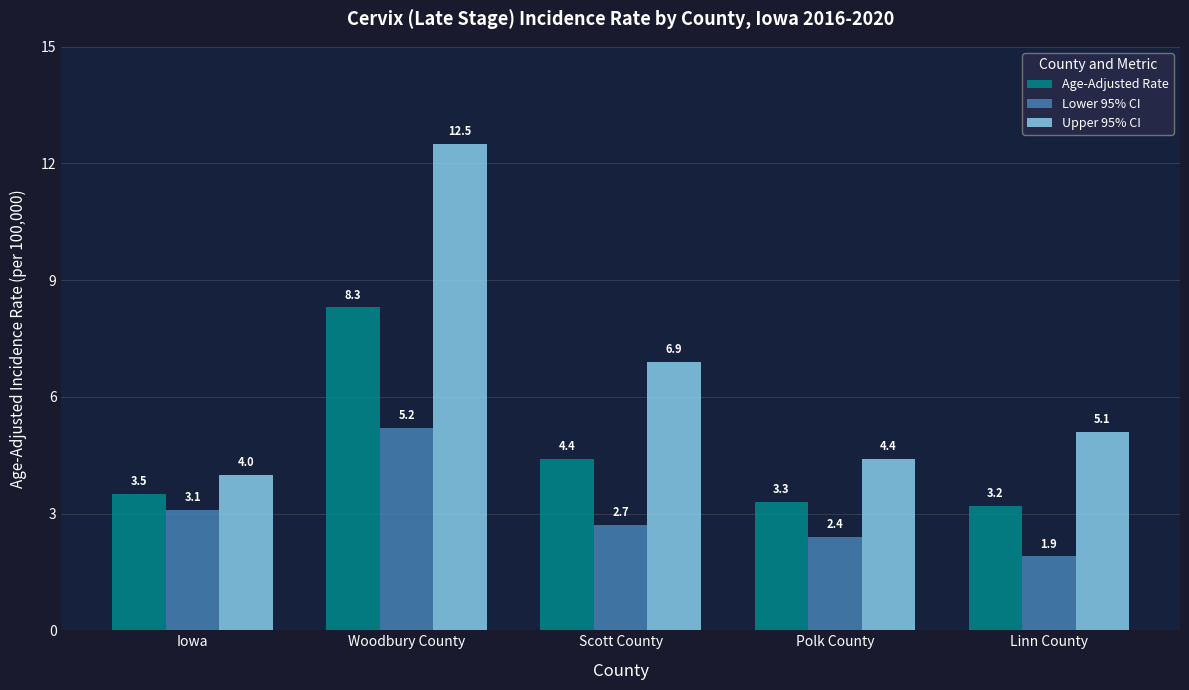

Which category has the lowest value across all series?

Linn County